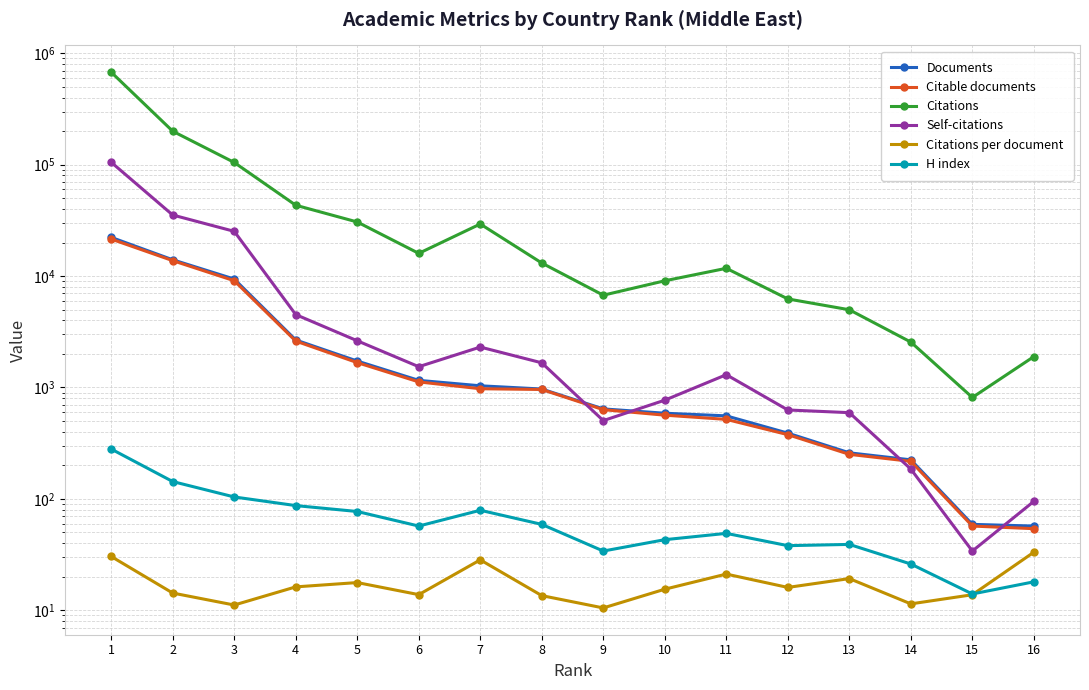

What is the minimum value shown in the chart?

10.5